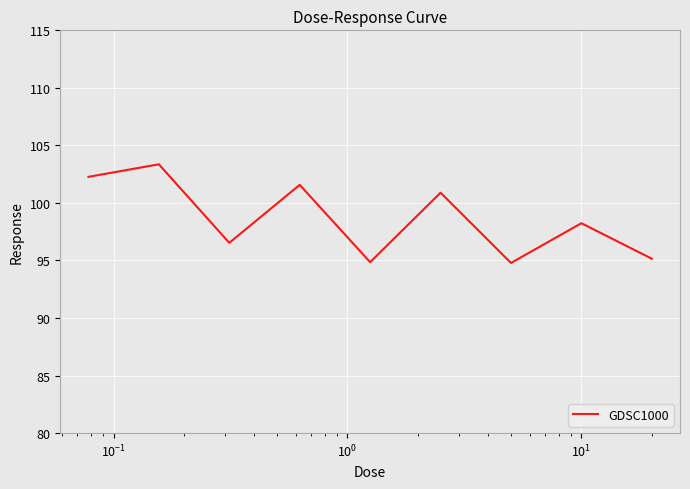

What is the difference between the second highest and minimum values?

7.5